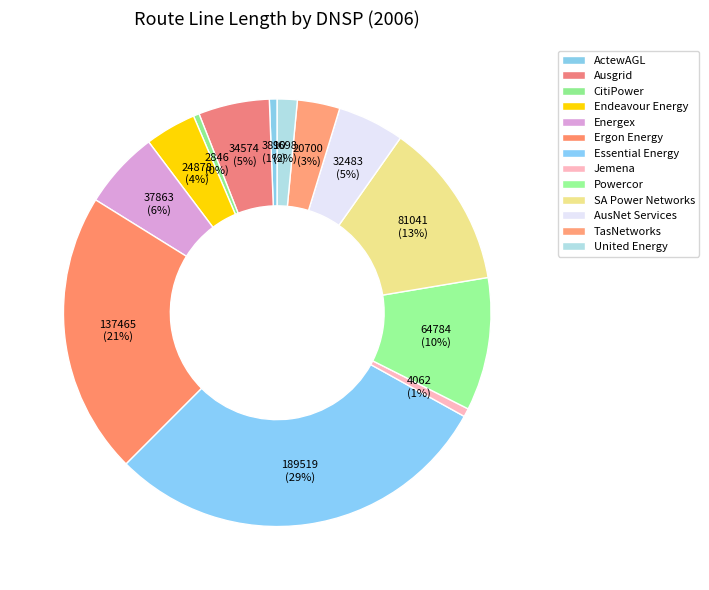

How many segments does this pie chart have?

13